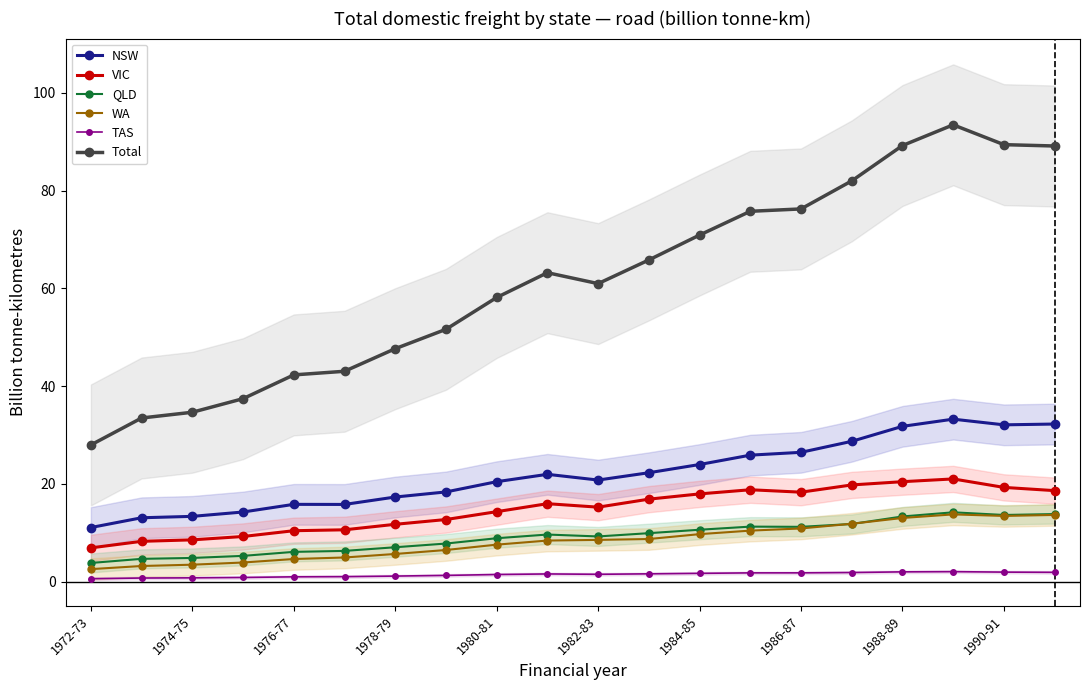

True or false: Total and TAS cross at least once.

False